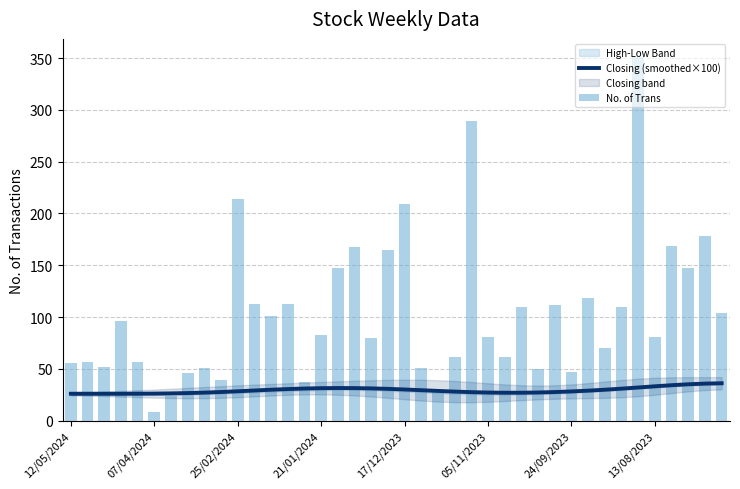

What is the label of the 18th bar from the right?

22